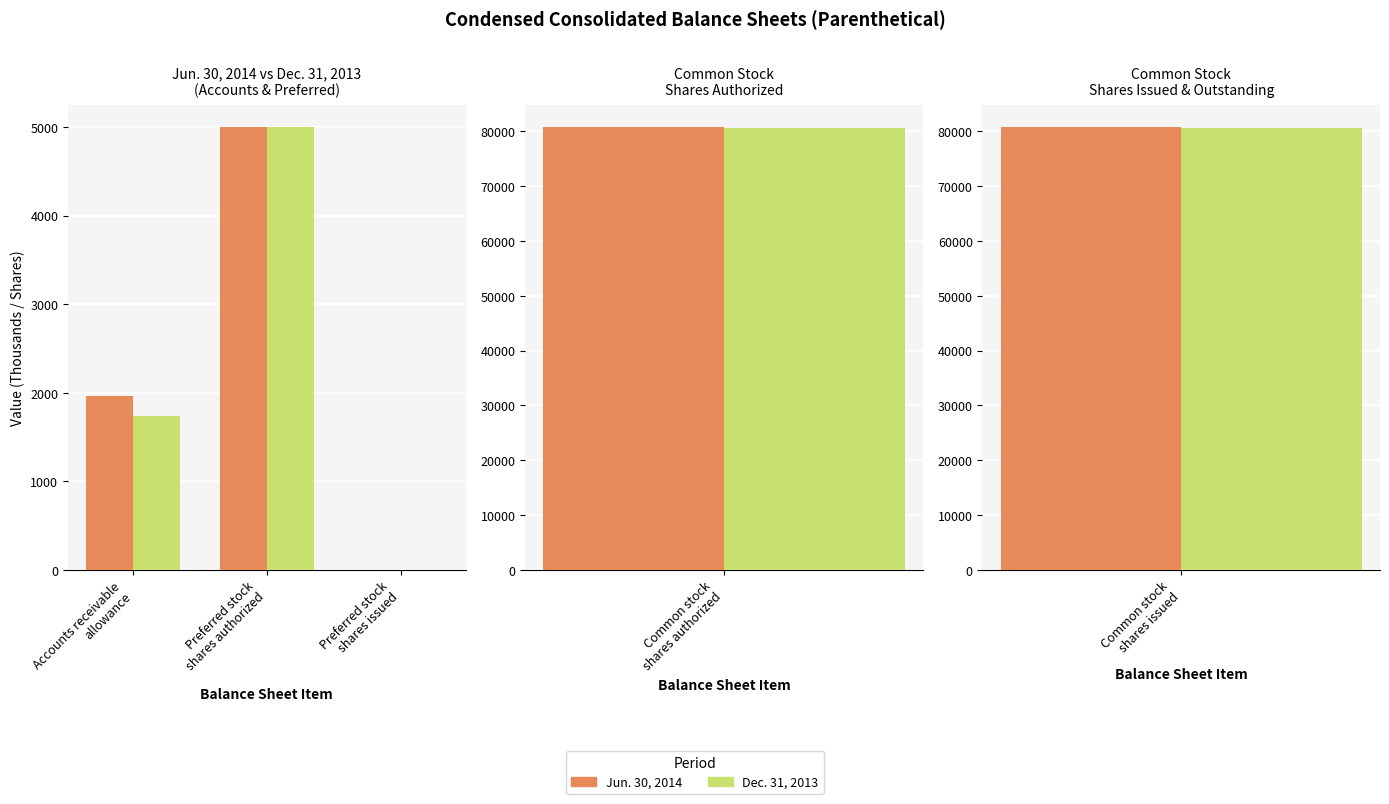

Which series has the largest range (max minus min)?

Jun. 30, 2014